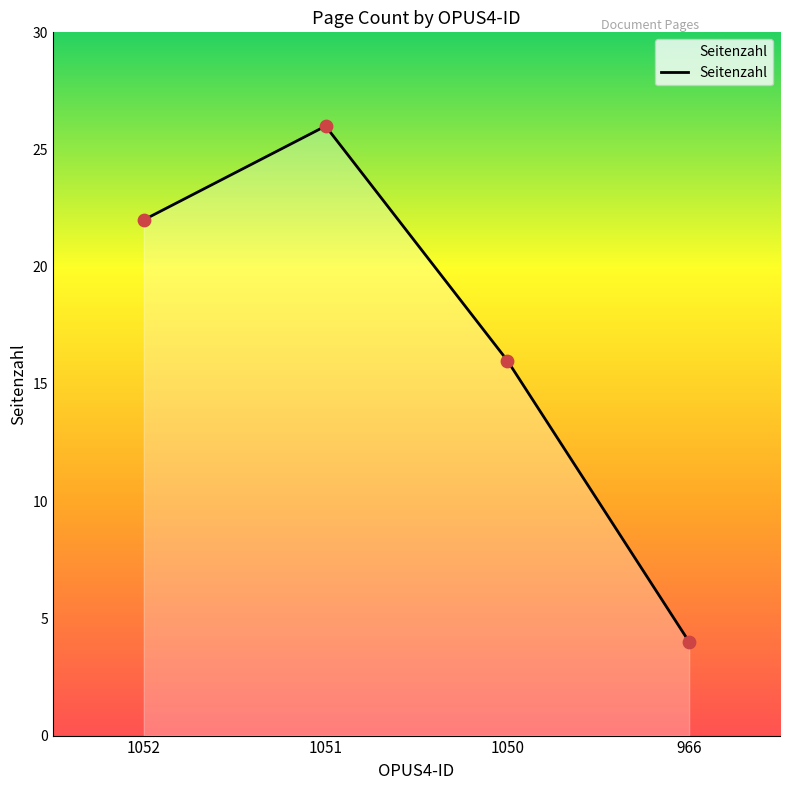

Which has a higher value, 1052 or 966?

1052